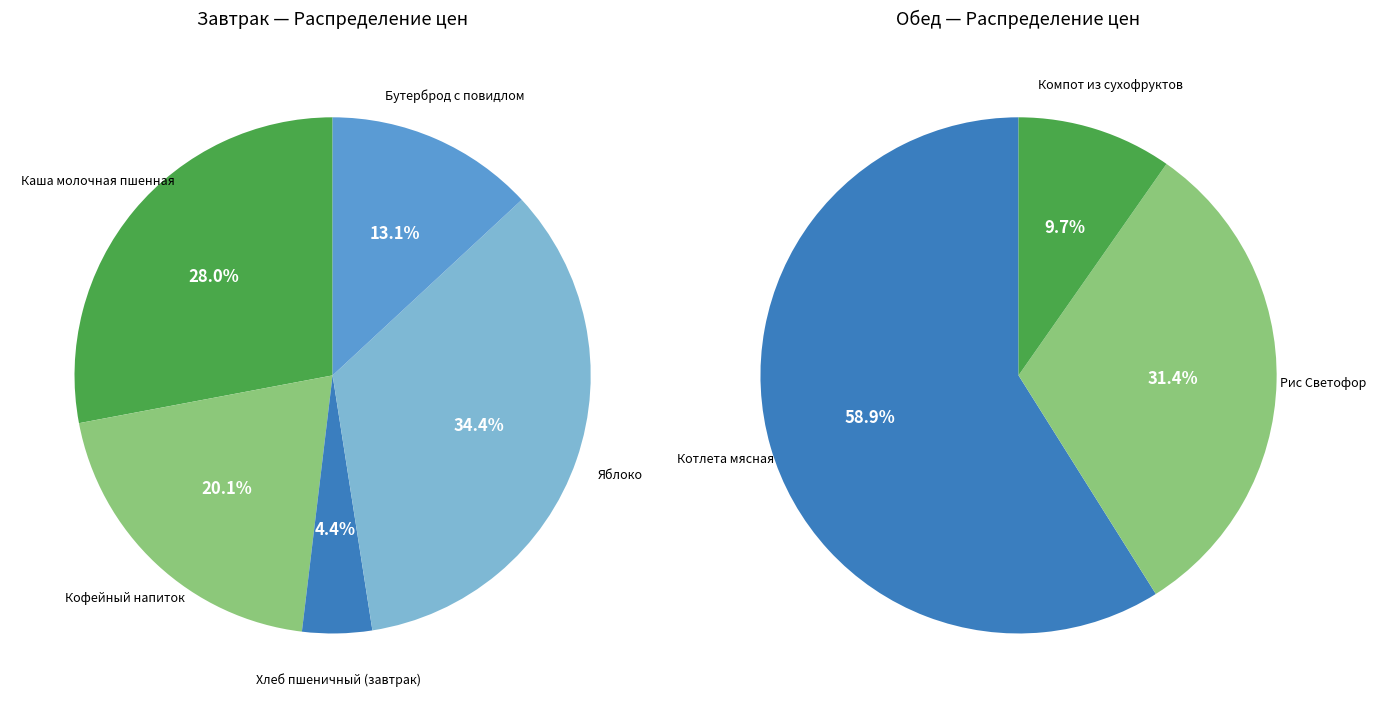

What is the smallest slice in the pie chart?

Хлеб пшеничный (завтрак)